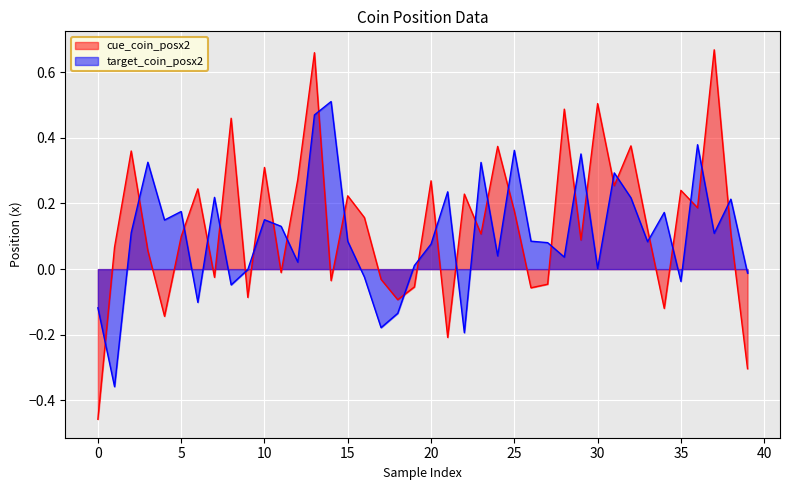

True or false: target_coin_posx2 and cue_coin_posx2 cross at least once.

True